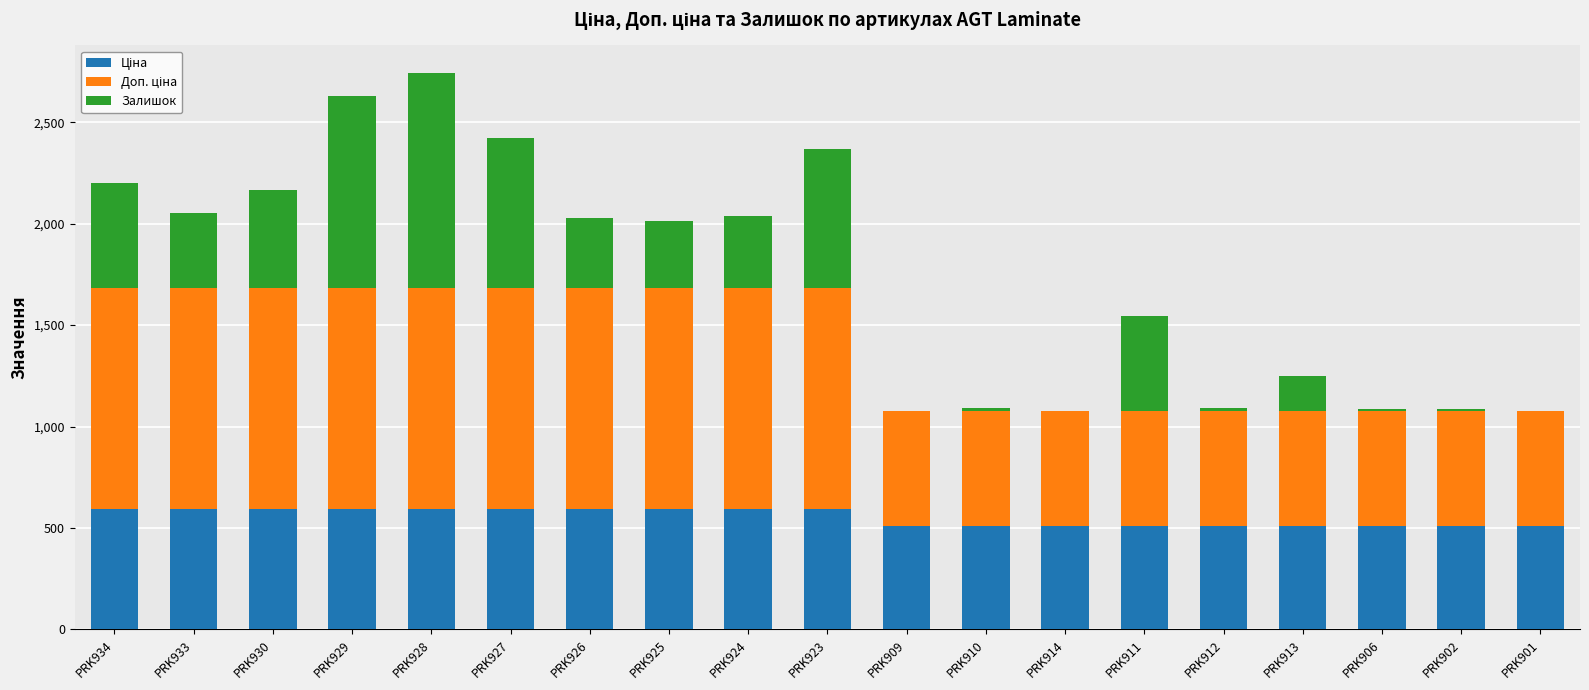

What is the total value across all series at PRK923?

2369.6